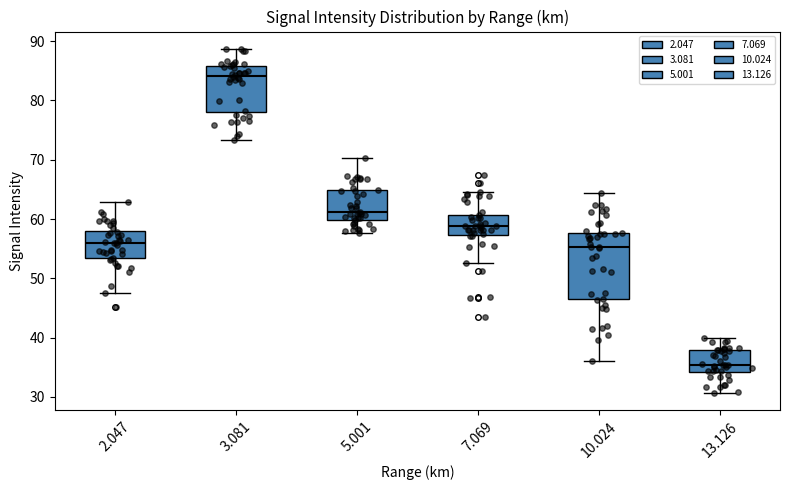

Where does the upper whisker of the box at x = 5.001 end on the y-axis? The values are not printed on the chart, so give them approximately, as read against the axis.

70